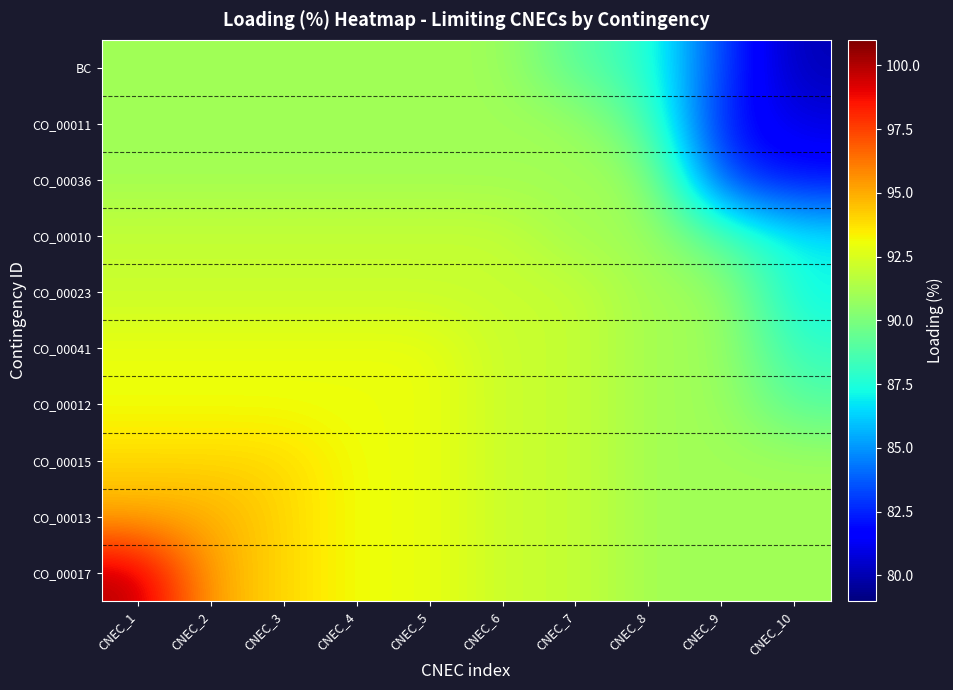

Reading left to right, list all the values displayed in this chart.

CO_00017: CNEC_1=100	CNEC_2=95	CNEC_3=94	CNEC_4=93	CNEC_5=93	CNEC_6=92	CNEC_7=92	CNEC_8=91	CNEC_9=91	CNEC_10=91
CO_00013: CNEC_1=95	CNEC_2=95	CNEC_3=94	CNEC_4=93	CNEC_5=93	CNEC_6=92	CNEC_7=92	CNEC_8=91	CNEC_9=91	CNEC_10=91
CO_00015: CNEC_1=94	CNEC_2=94	CNEC_3=94	CNEC_4=93	CNEC_5=93	CNEC_6=92	CNEC_7=92	CNEC_8=91	CNEC_9=91	CNEC_10=91
CO_00012: CNEC_1=93	CNEC_2=93	CNEC_3=93	CNEC_4=93	CNEC_5=93	CNEC_6=92	CNEC_7=92	CNEC_8=91	CNEC_9=91	CNEC_10=89
CO_00041: CNEC_1=93	CNEC_2=93	CNEC_3=93	CNEC_4=93	CNEC_5=93	CNEC_6=92	CNEC_7=92	CNEC_8=91	CNEC_9=91	CNEC_10=88
CO_00023: CNEC_1=92	CNEC_2=92	CNEC_3=92	CNEC_4=92	CNEC_5=92	CNEC_6=92	CNEC_7=92	CNEC_8=91	CNEC_9=91	CNEC_10=87
CO_00010: CNEC_1=92	CNEC_2=92	CNEC_3=92	CNEC_4=92	CNEC_5=92	CNEC_6=92	CNEC_7=91	CNEC_8=91	CNEC_9=89	CNEC_10=87
CO_00036: CNEC_1=91	CNEC_2=91	CNEC_3=91	CNEC_4=91	CNEC_5=91	CNEC_6=91	CNEC_7=91	CNEC_8=91	CNEC_9=83	CNEC_10=82
CO_00011: CNEC_1=91	CNEC_2=91	CNEC_3=91	CNEC_4=91	CNEC_5=91	CNEC_6=91	CNEC_7=91	CNEC_8=89	CNEC_9=82	CNEC_10=81
BC: CNEC_1=91	CNEC_2=91	CNEC_3=91	CNEC_4=91	CNEC_5=91	CNEC_6=91	CNEC_7=89	CNEC_8=88	CNEC_9=83	CNEC_10=80